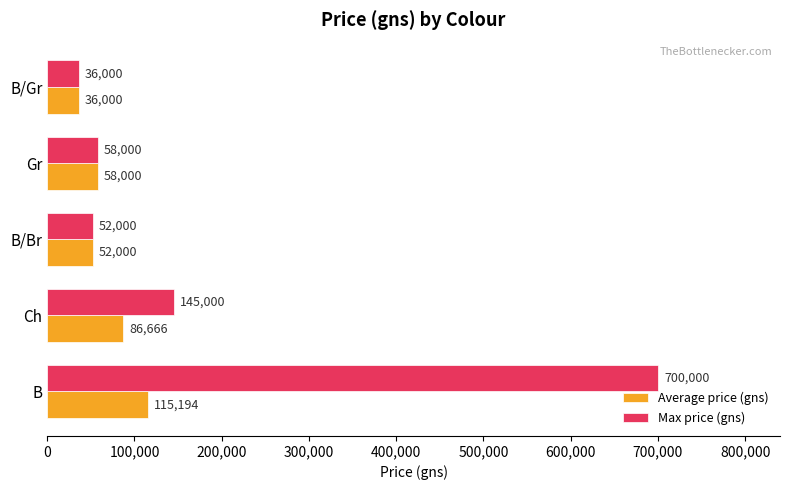

How many data points in Max price (gns) are less than 58000?

2